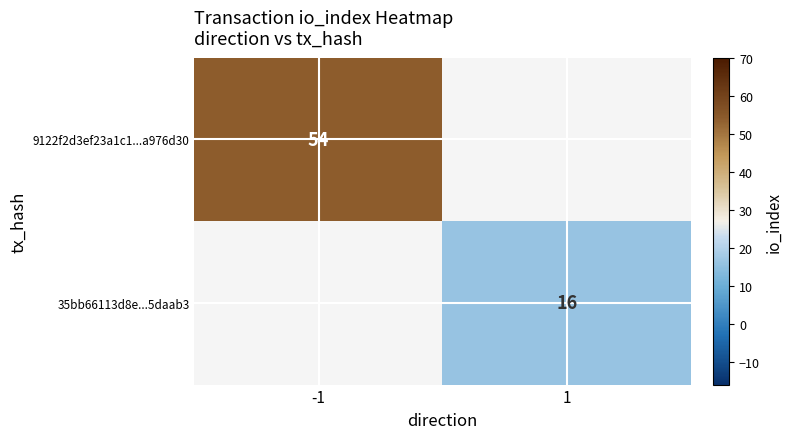

Is it true that 35bb66113d8e...5daab3 equals 16 at 1?

True